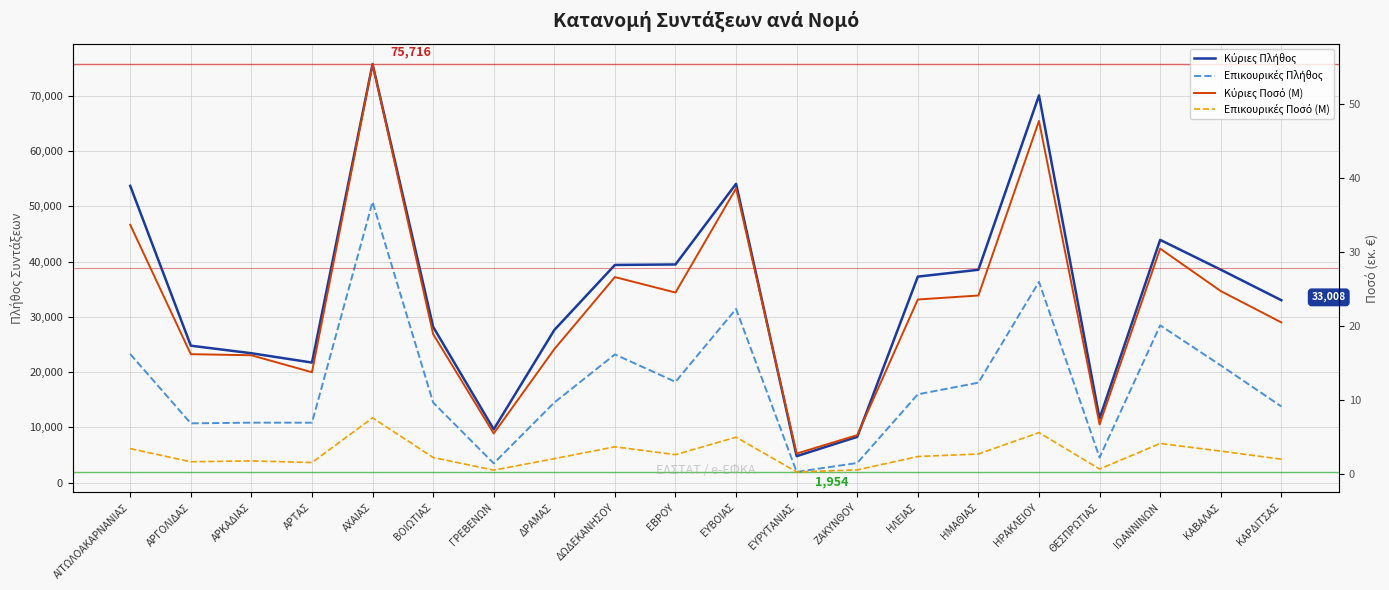

Is the value of Κύριες Ποσό (M) at ΗΛΕΙΑΣ greater than the value of Κύριες Πλήθος at ΚΑΡΔΙΤΣΑΣ?

No